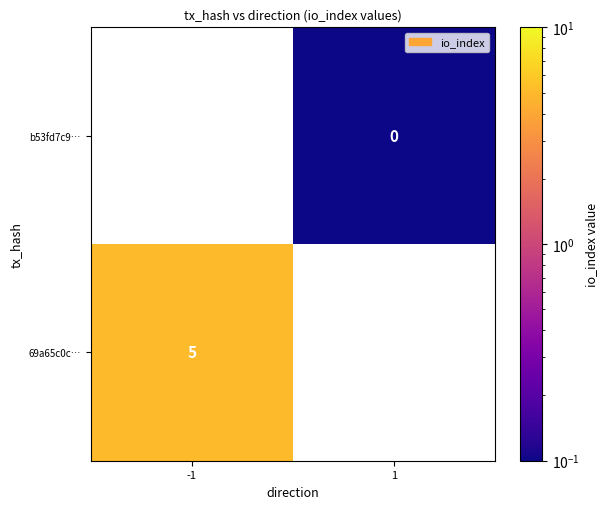

List the series in order of their peak value, lowest first.

69a65c0c…, b53fd7c9…